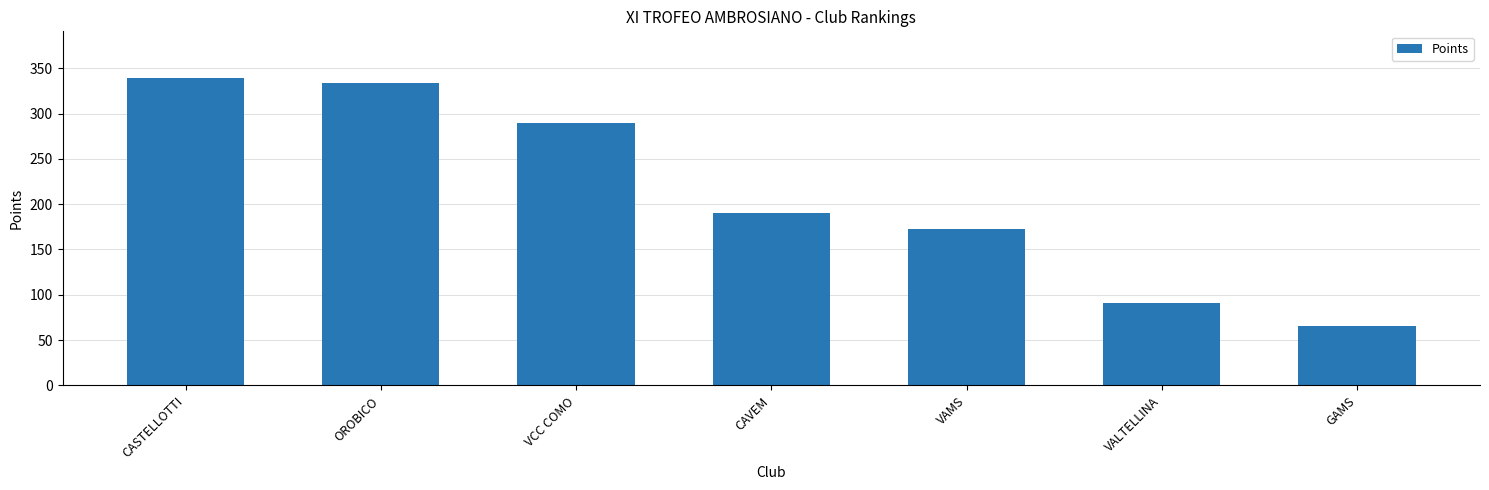

Read the value at CASTELLOTTI.

339.7